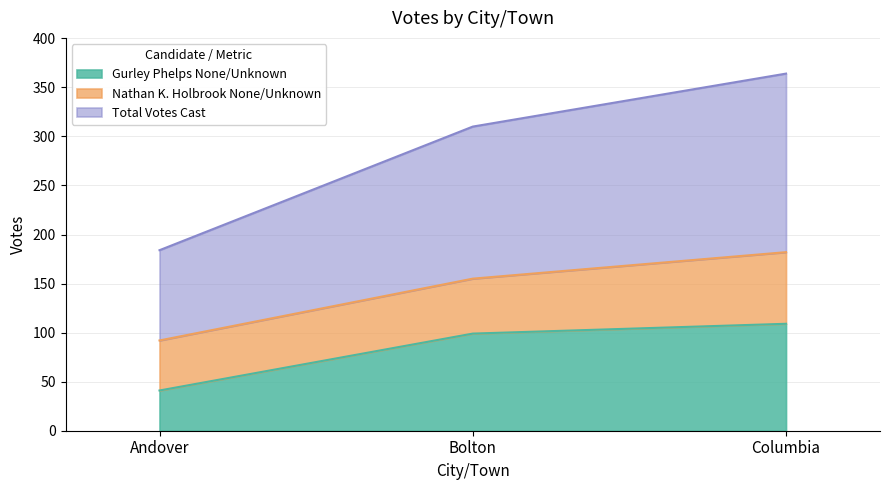

What is the sum of all Total Votes Cast values?

429